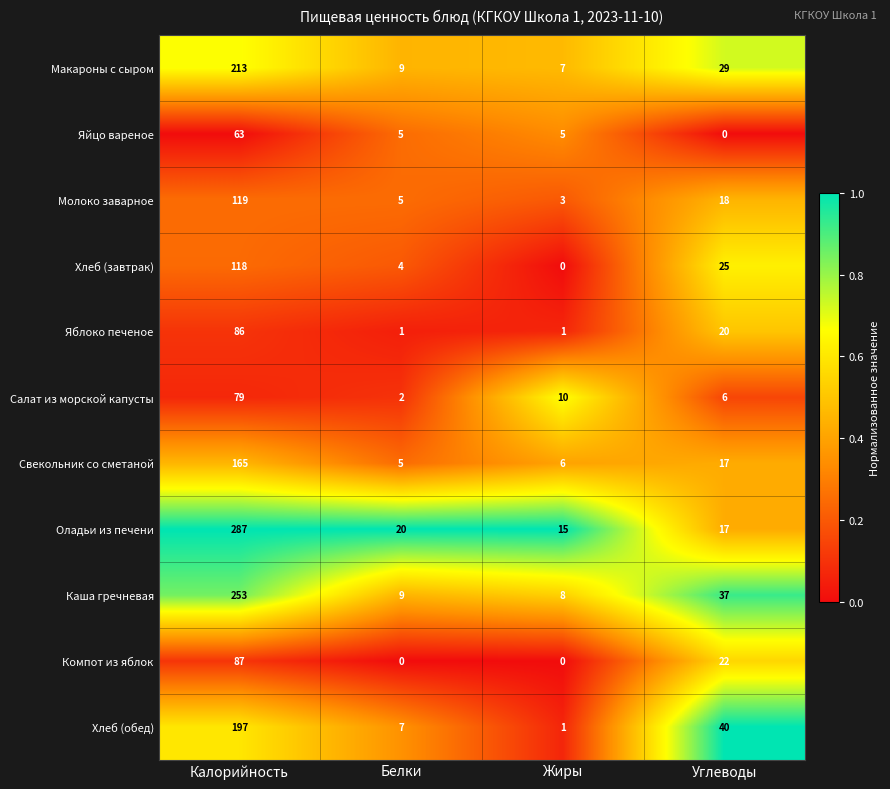

Count the number of data series in this chart.

11